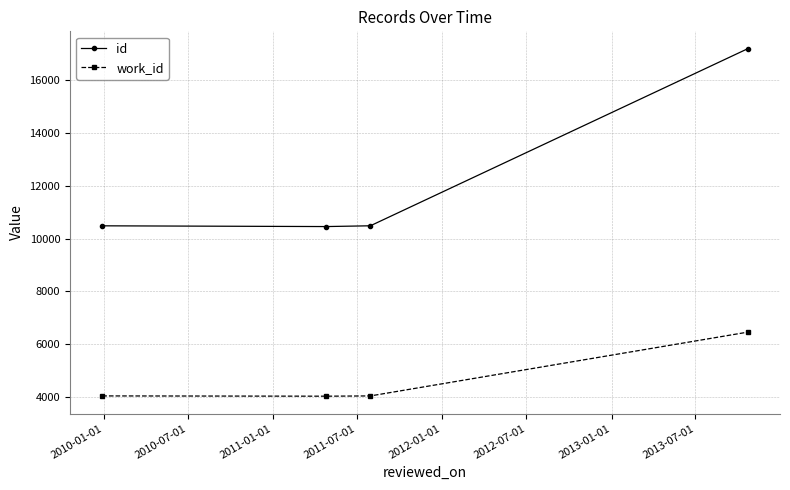

List the series in order of their peak value, lowest first.

work_id, id